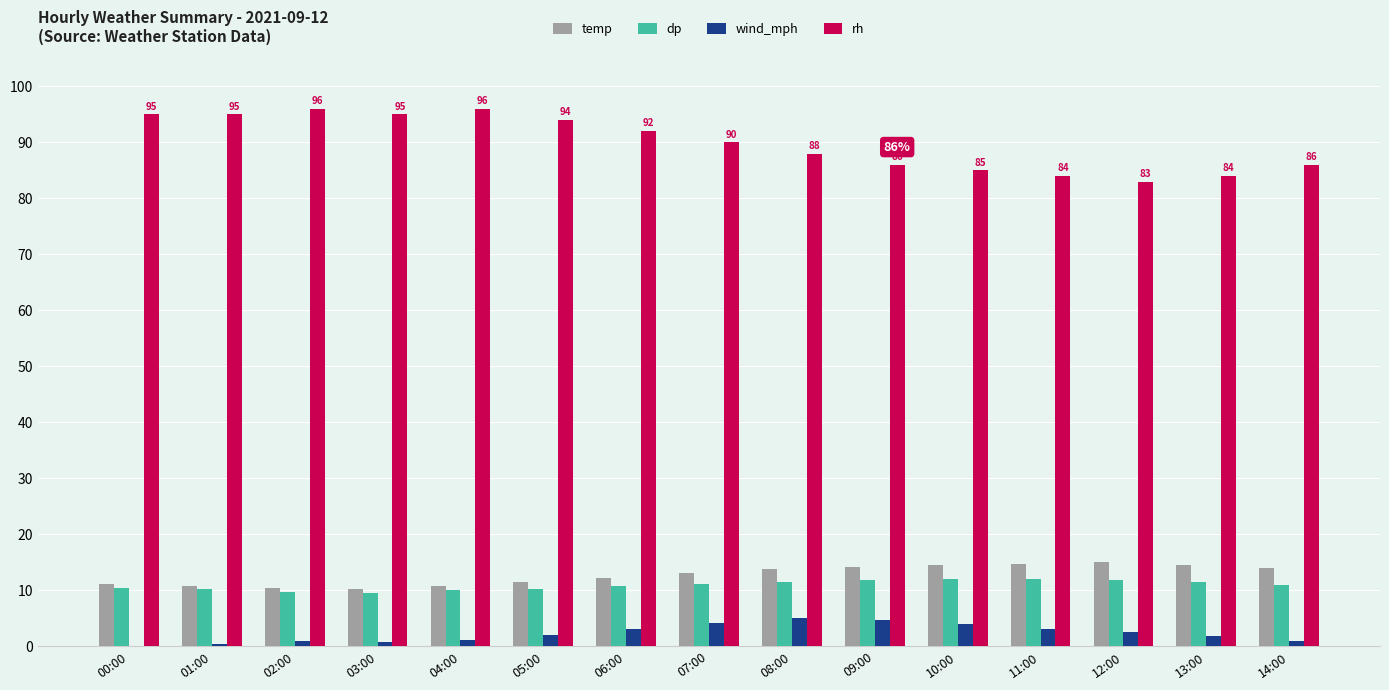

Is it true that wind_mph equals 0.0 at 00:00?

True